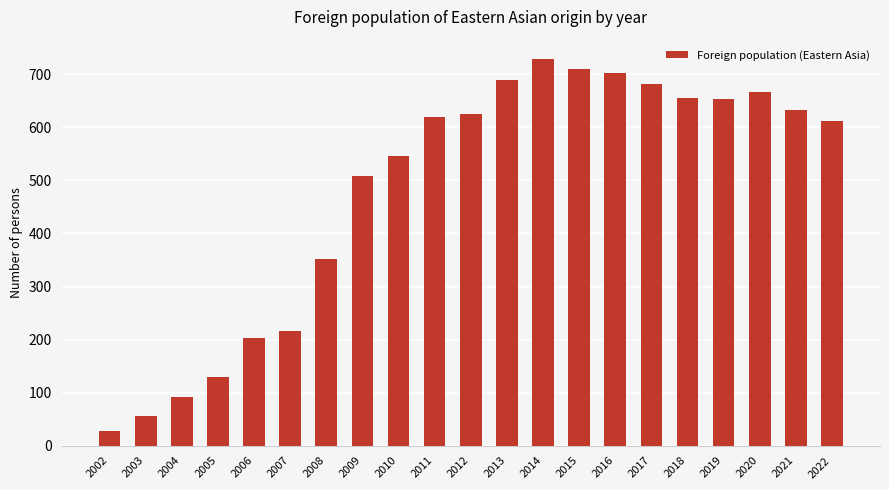

What is the sum of all values?

10106